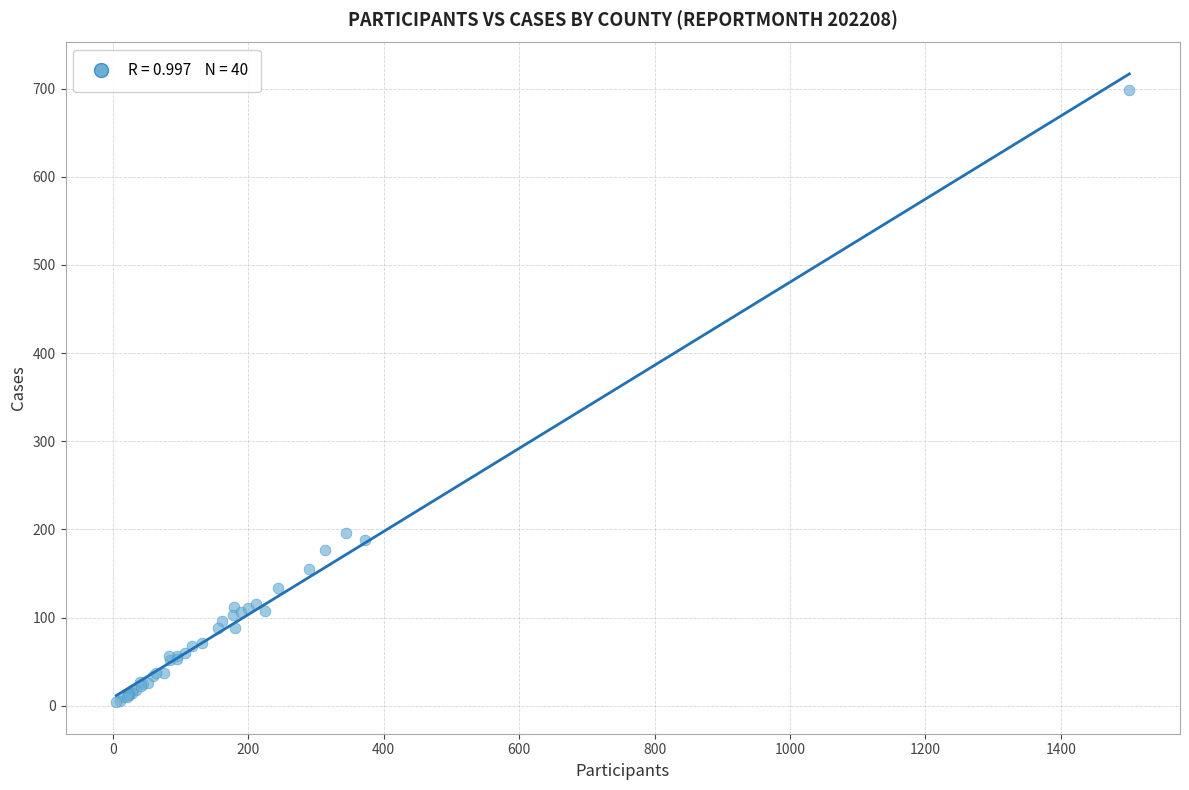

What Y value in the scatter plot is closest to 351?

196